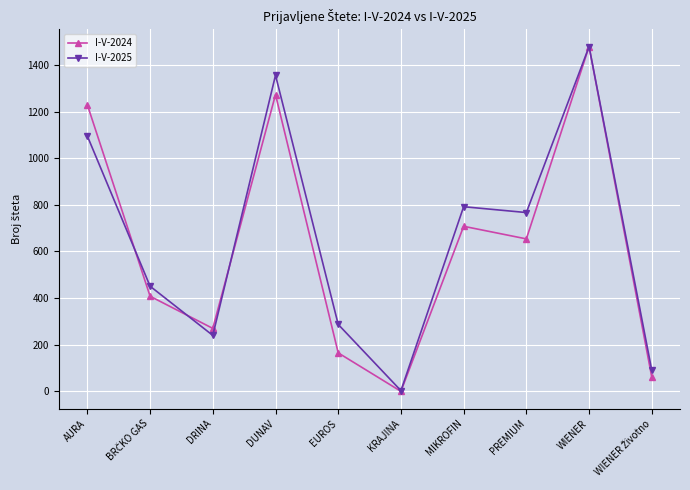

The I-V-2024 series shows 275 at AURA. True or false?

False